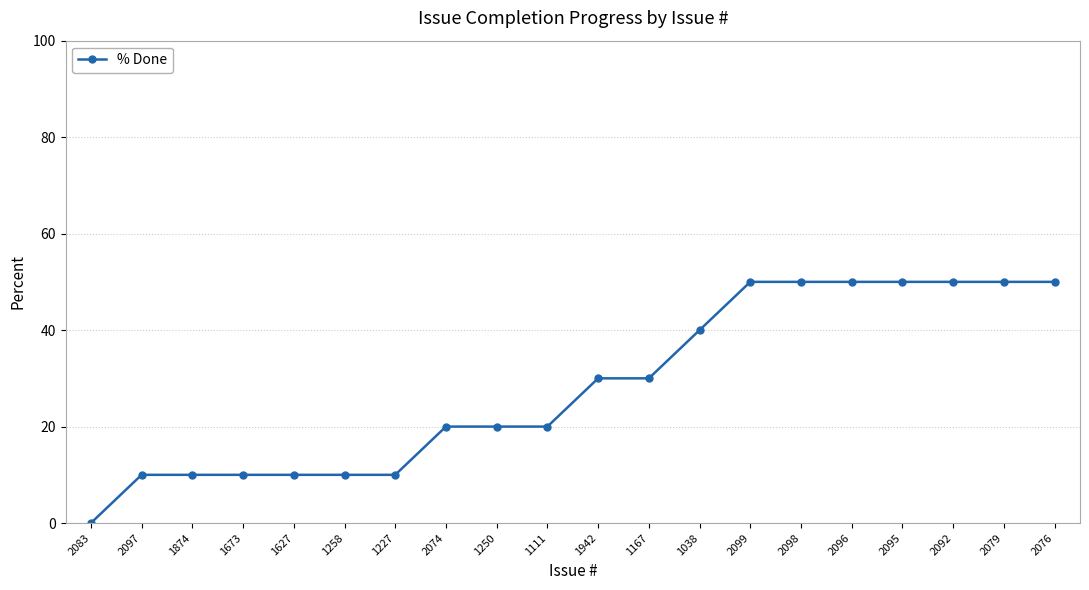

Reading left to right, what are all the values shown in this chart?

0	10	10	10	10	10	10	20	20	20	30	30	40	50	50	50	50	50	50	50